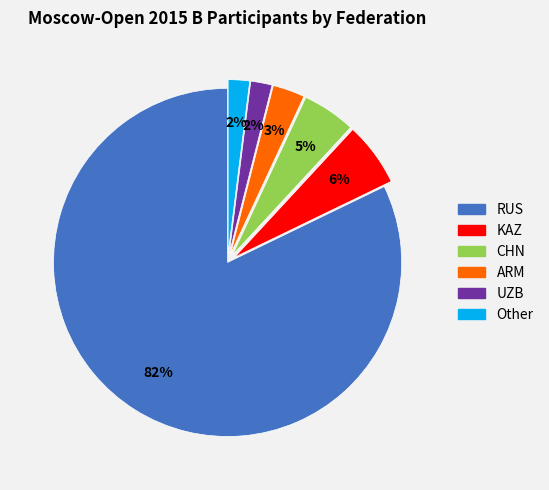

Is it true that ARM is 17% of the pie?

False